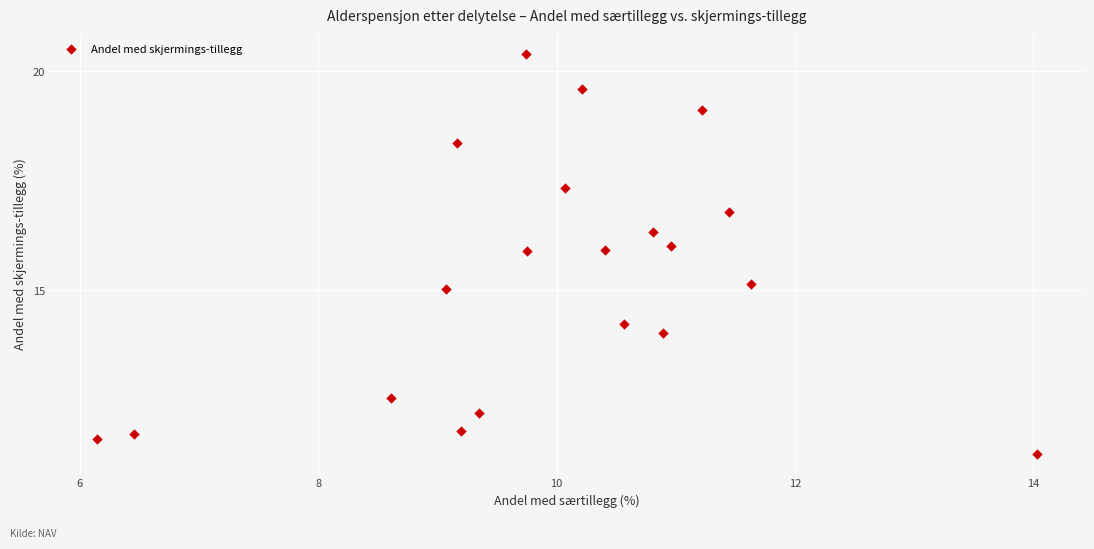

What is the range of Y values (max minus min)?

9.1